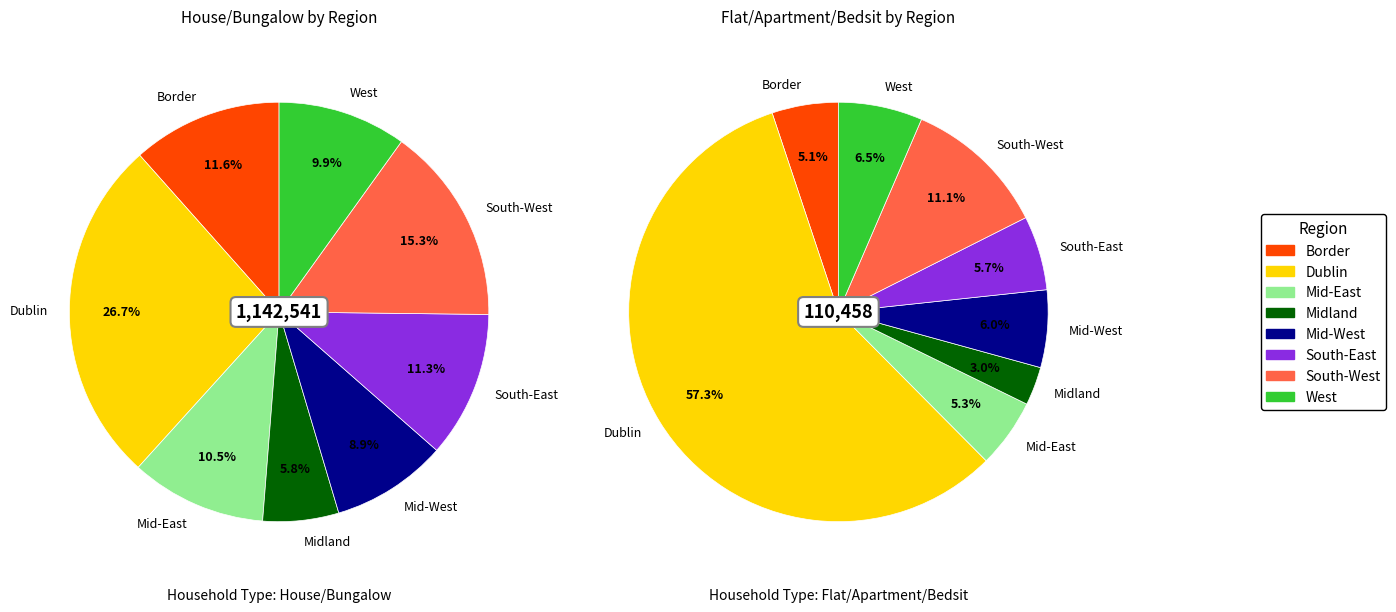

What percentage is the 6 slice, to the nearest percent?

11%